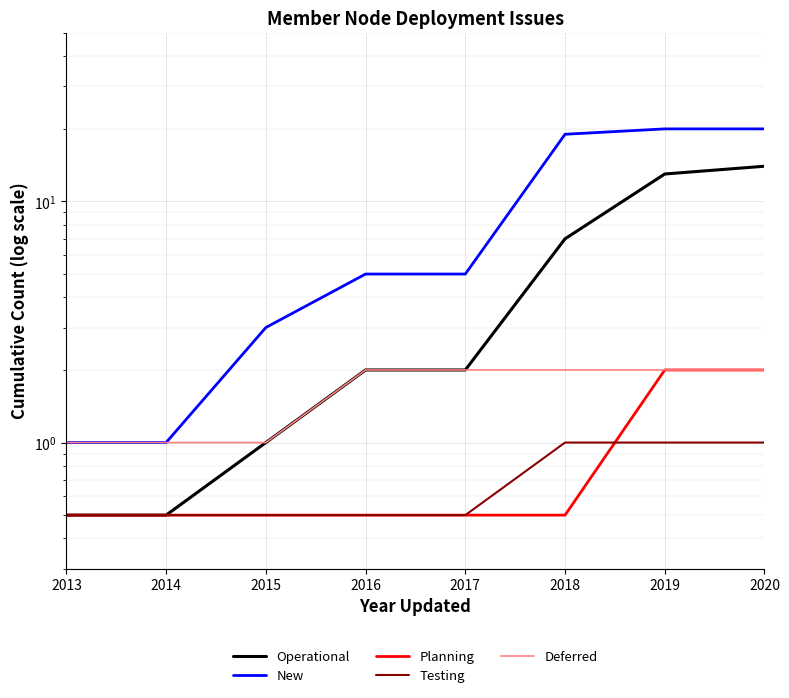

Is the value of Planning at 2014 greater than the value of New at 2017?

No